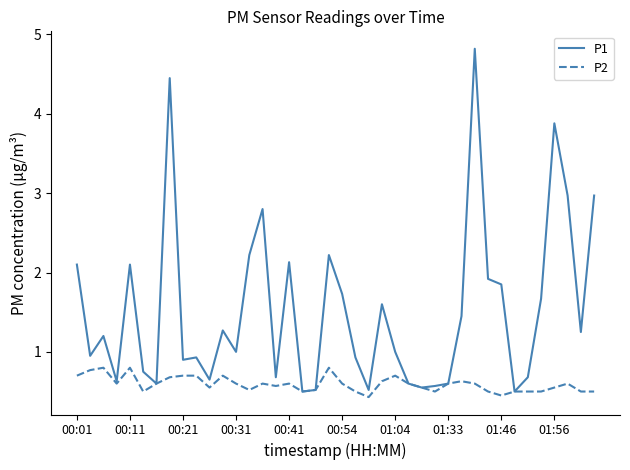

Is this an area chart (filled region under the line)?

No